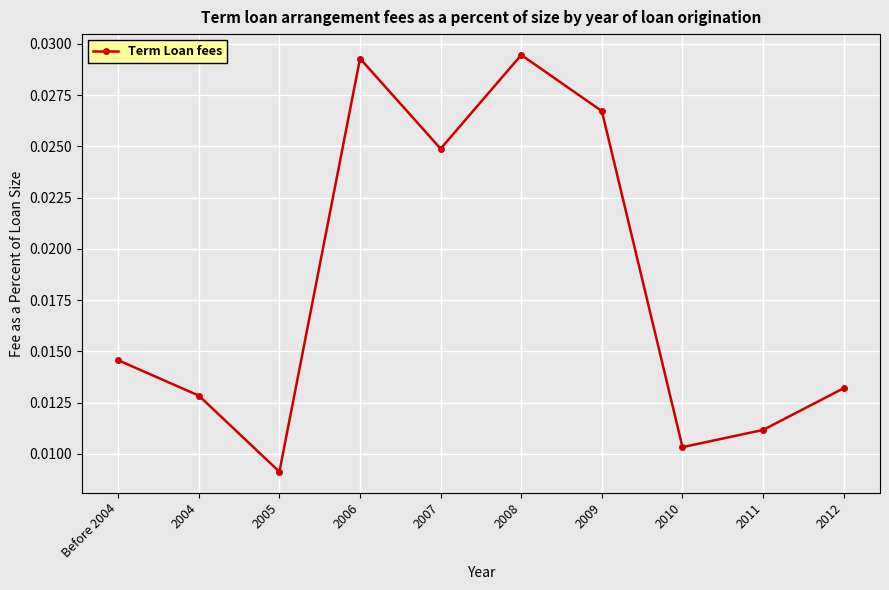

What is the label of the 1st point from the right?

2012